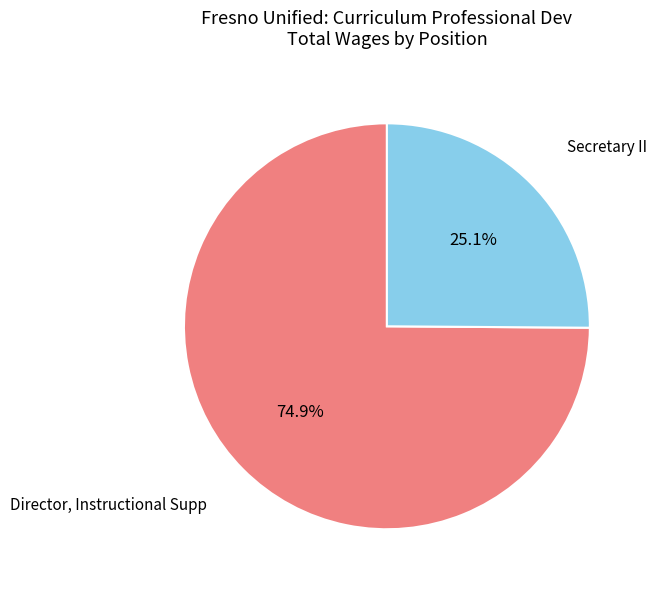

Which has a higher value, Director, Instructional Supp or Secretary II?

Director, Instructional Supp